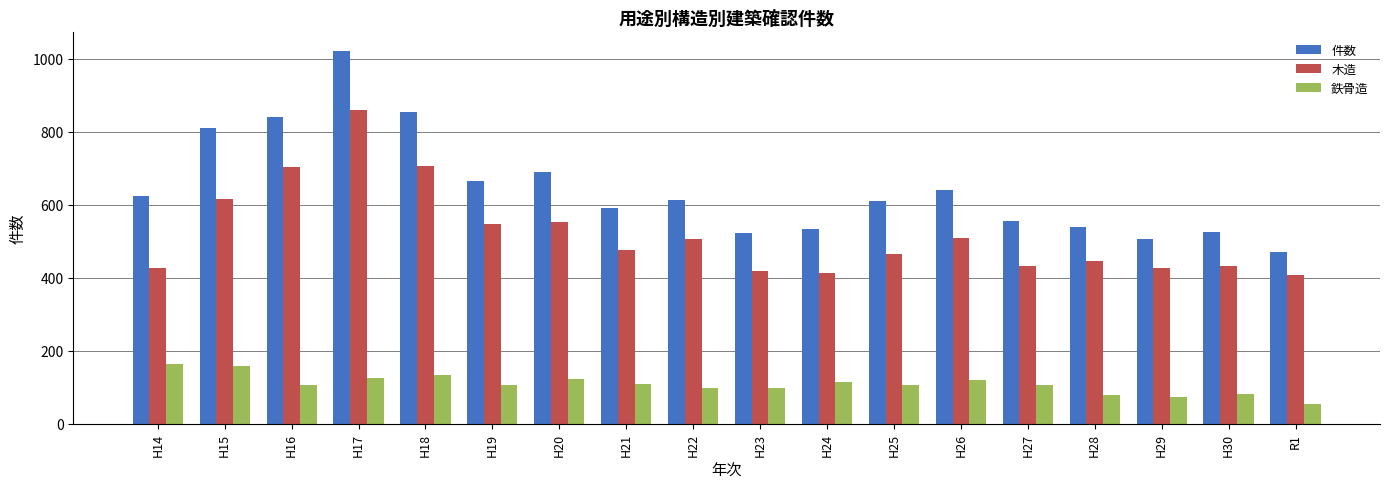

What is the label of the 17th bar from the left?

H30